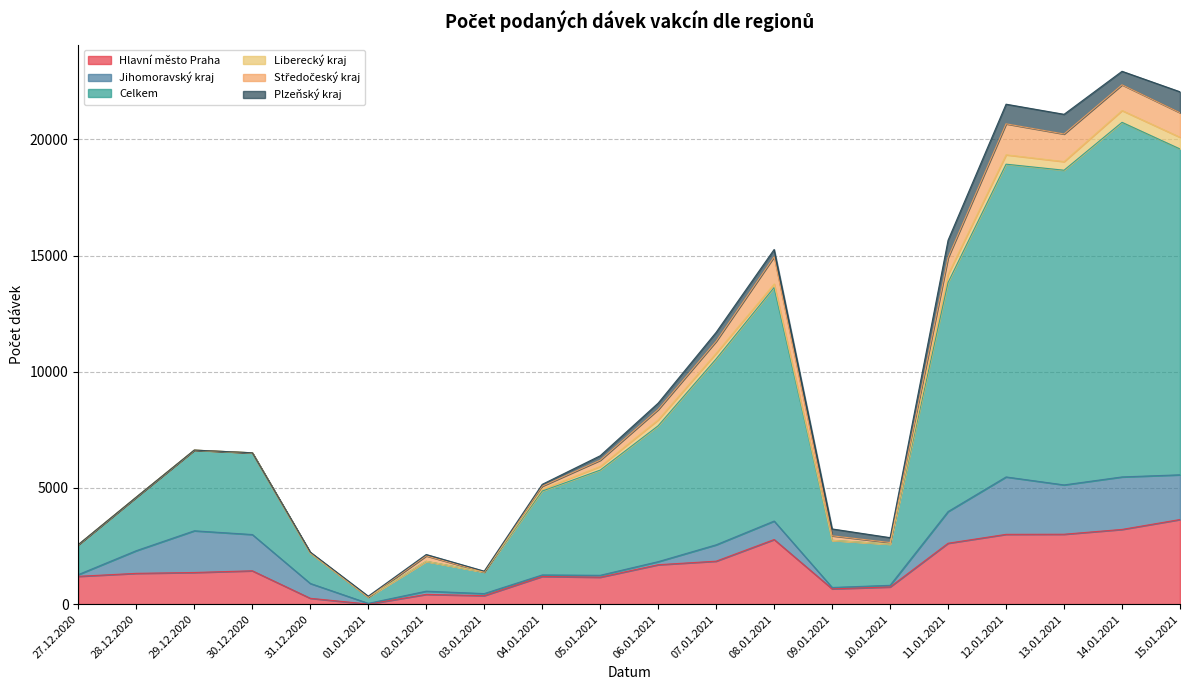

Rank the categories by Jihomoravský kraj value from highest to lowest.

12.01.2021, 14.01.2021, 13.01.2021, 15.01.2021, 29.12.2020, 30.12.2020, 11.01.2021, 28.12.2020, 08.01.2021, 07.01.2021, 31.12.2020, 02.01.2021, 06.01.2021, 03.01.2021, 05.01.2021, 27.12.2020, 10.01.2021, 04.01.2021, 09.01.2021, 01.01.2021